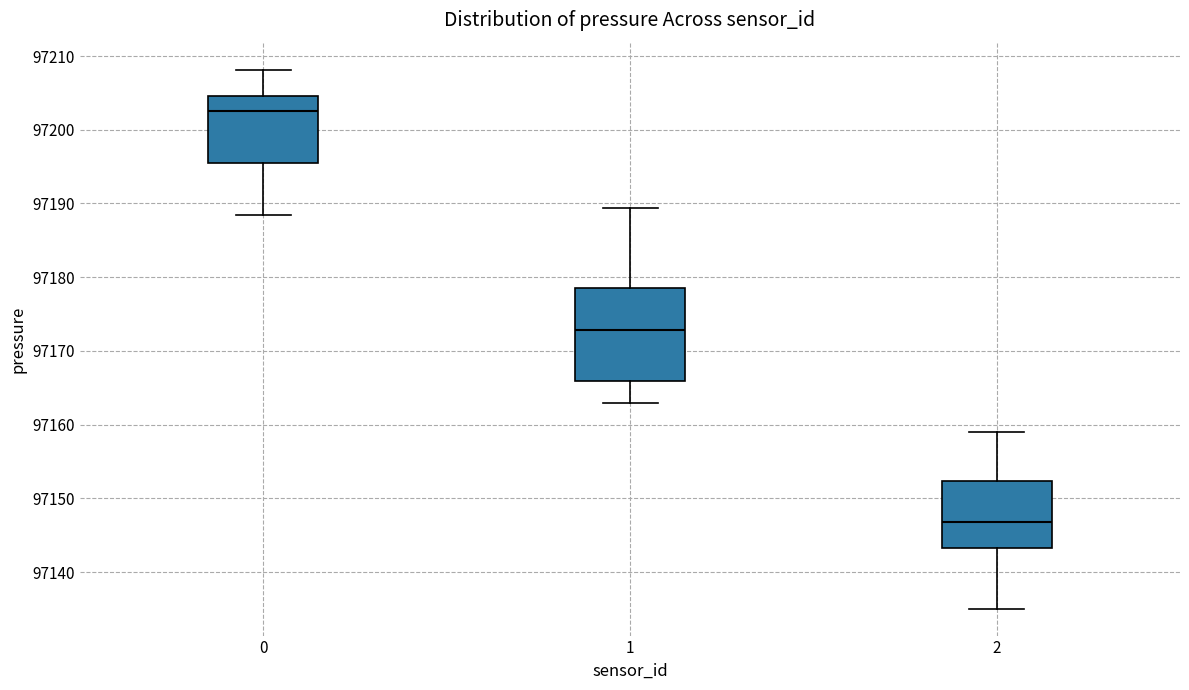

Reading left to right, read every box against the y-axis: the position of its median line, the range the box covers, and the ends of its whiskers. The values are not printed on the chart, so give them approximately, as read against the axis.

0: median 97203, box 97196 to 97205, whiskers 97188 to 97208
1: median 97173, box 97166 to 97178, whiskers 97163 to 97189
2: median 97147, box 97143 to 97152, whiskers 97135 to 97159